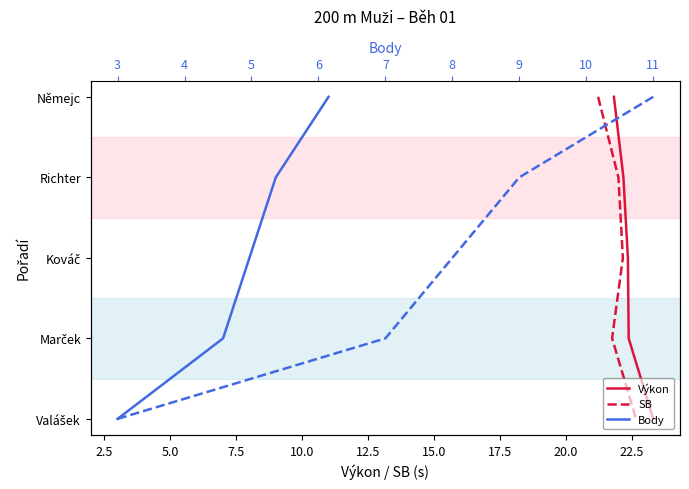

At how many categories does at least one series exceed 4?

1